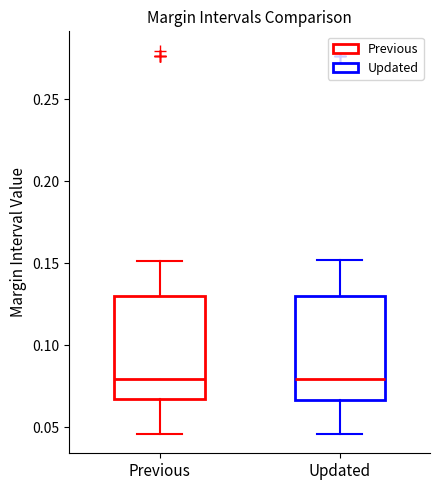

Where is the upper edge of the box for Updated on the y-axis? The values are not printed on the chart, so give them approximately, as read against the axis.

0.130